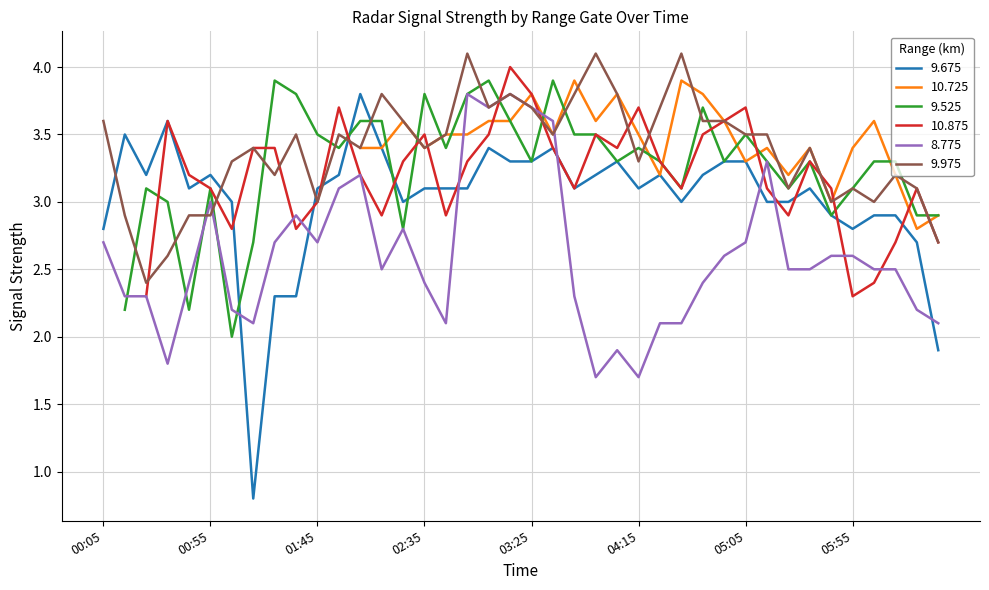

True or false: 8.775 has a value of 1.8 at 01:45.

False